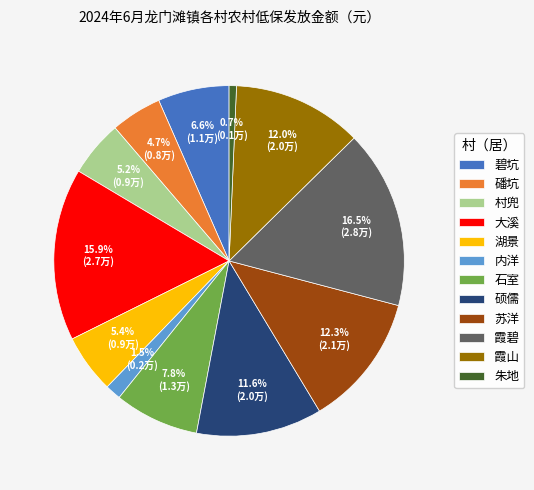

Is there a majority slice in this chart?

No